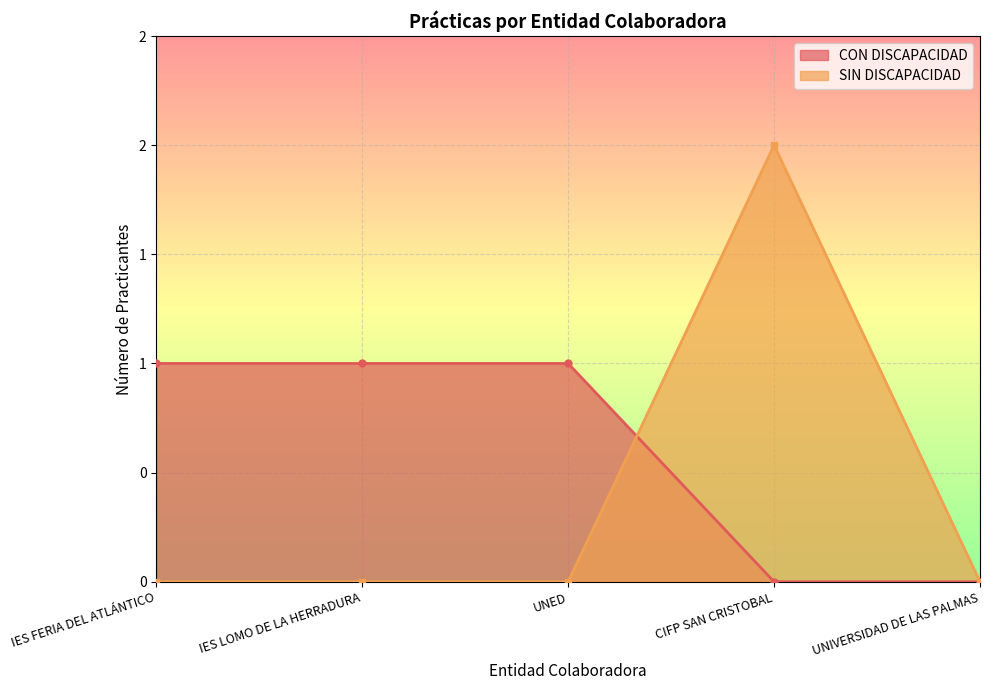

How many positive values does the CON DISCAPACIDAD series have?

3